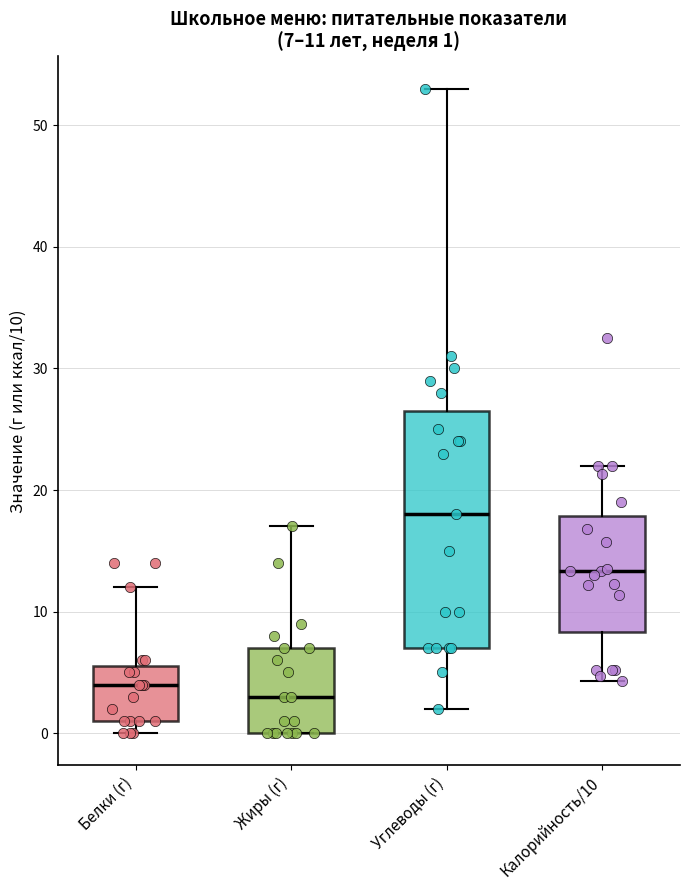

Which box has the lowest median line?

Жиры (г)